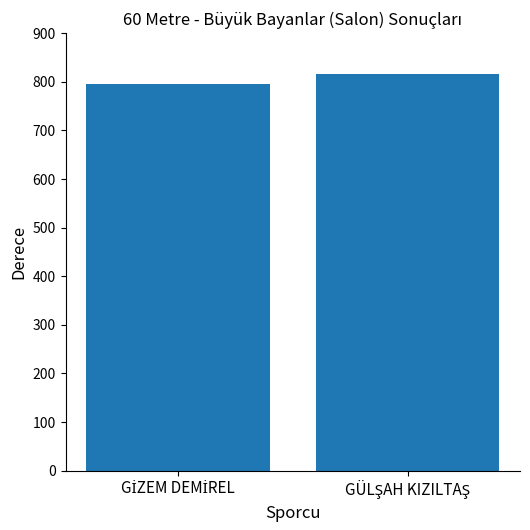

What is the greatest value displayed?

815